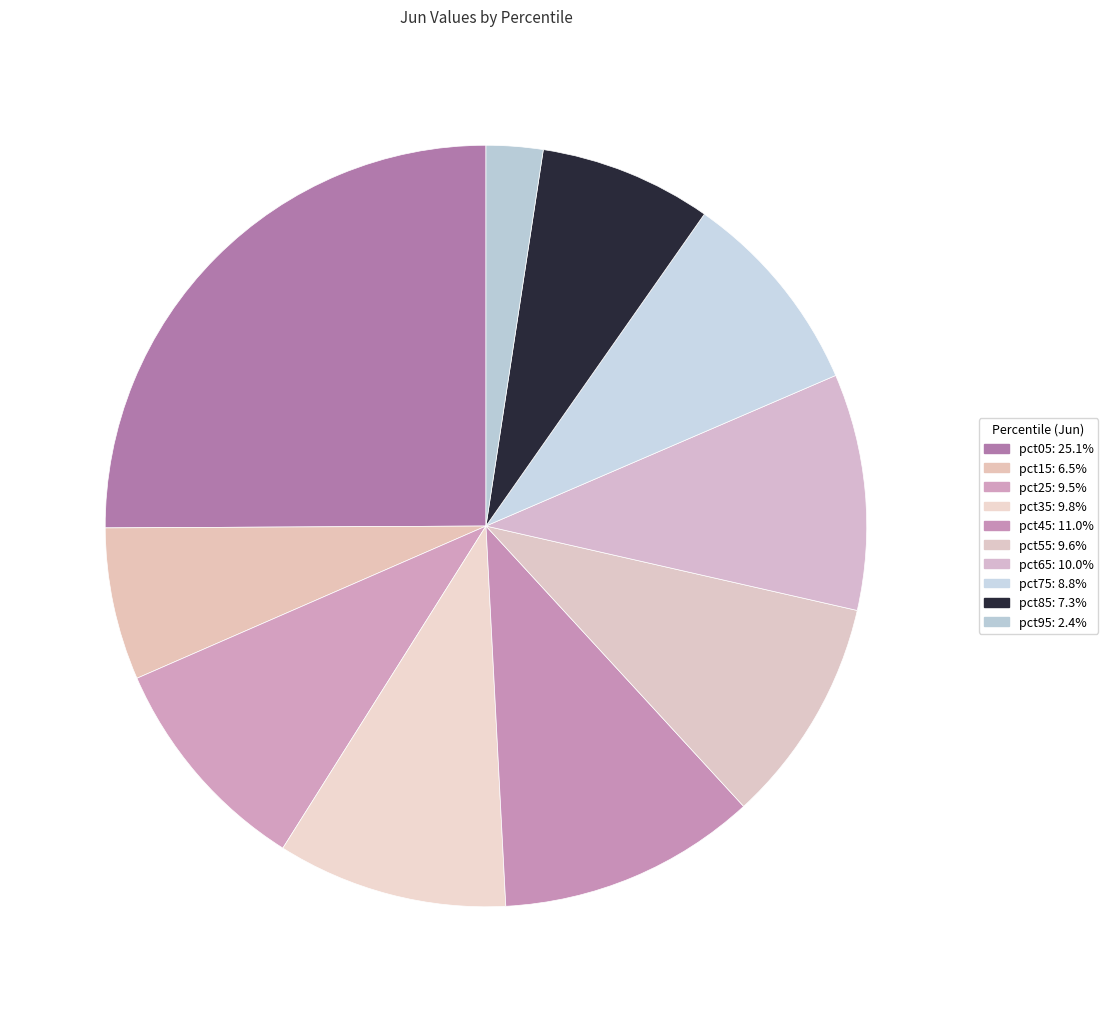

To the nearest percent, what is the combined percentage of pct65 and pct55?

20%